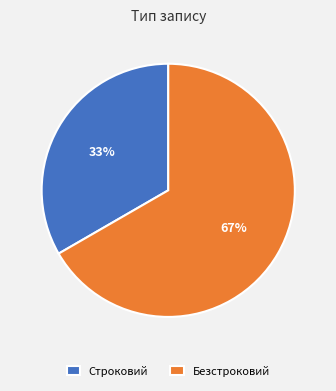

Rank the categories by value from highest to lowest.

Безстроковий, Строковий